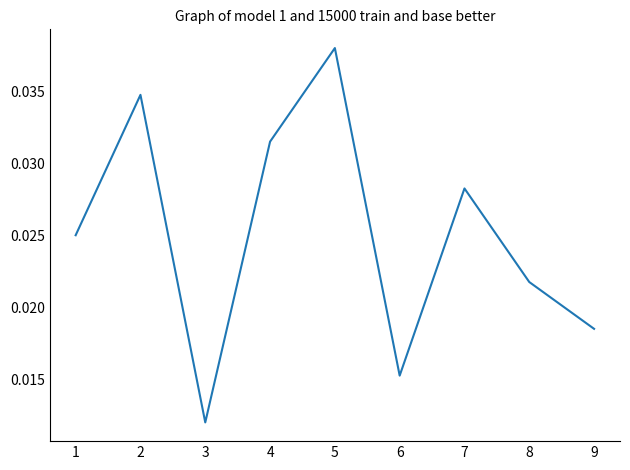

Rank the categories by value from lowest to highest.

3, 6, 9, 8, 1, 7, 4, 2, 5